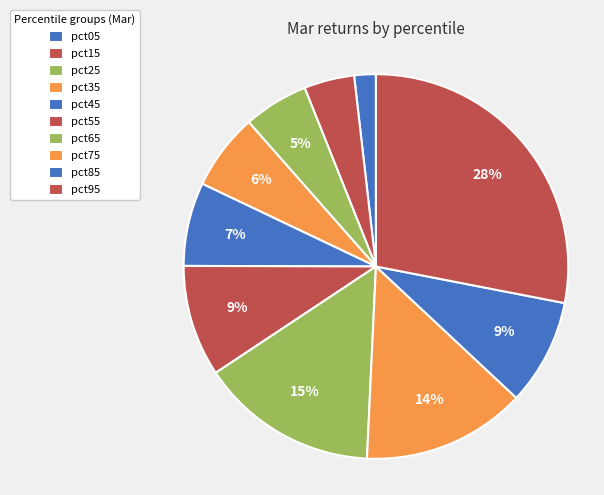

Count the number of slices in the pie.

10